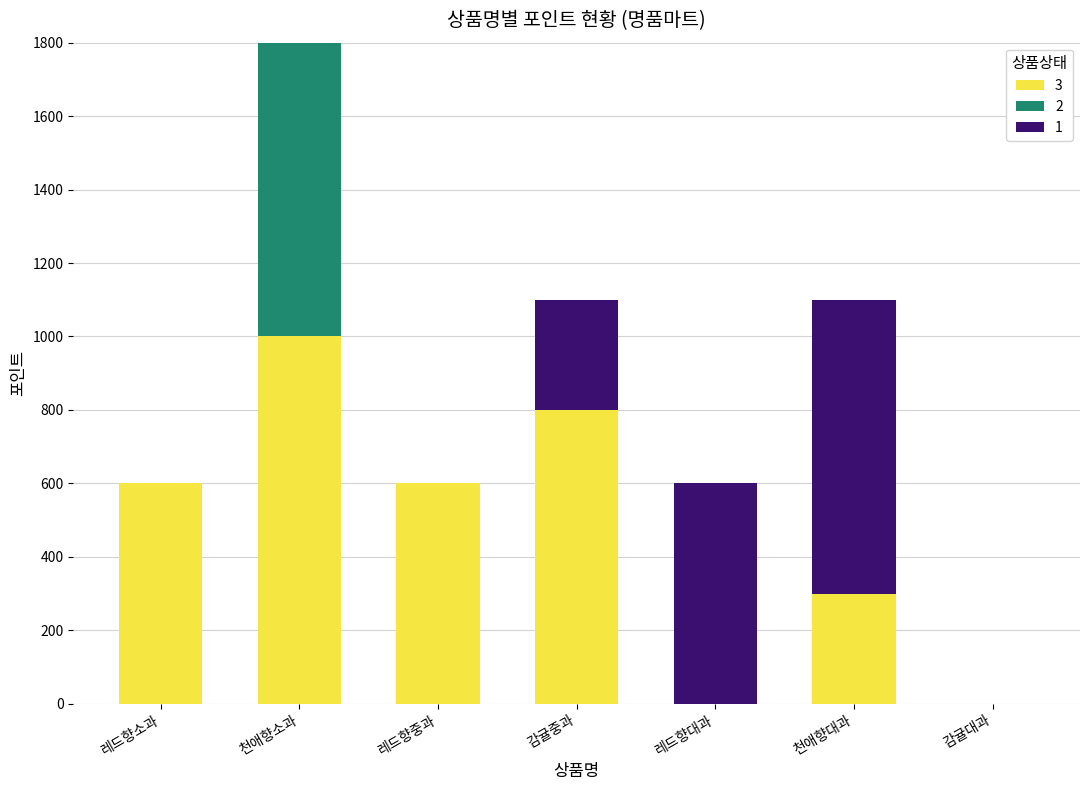

What are all the series names shown in the legend?

3, 2, 1